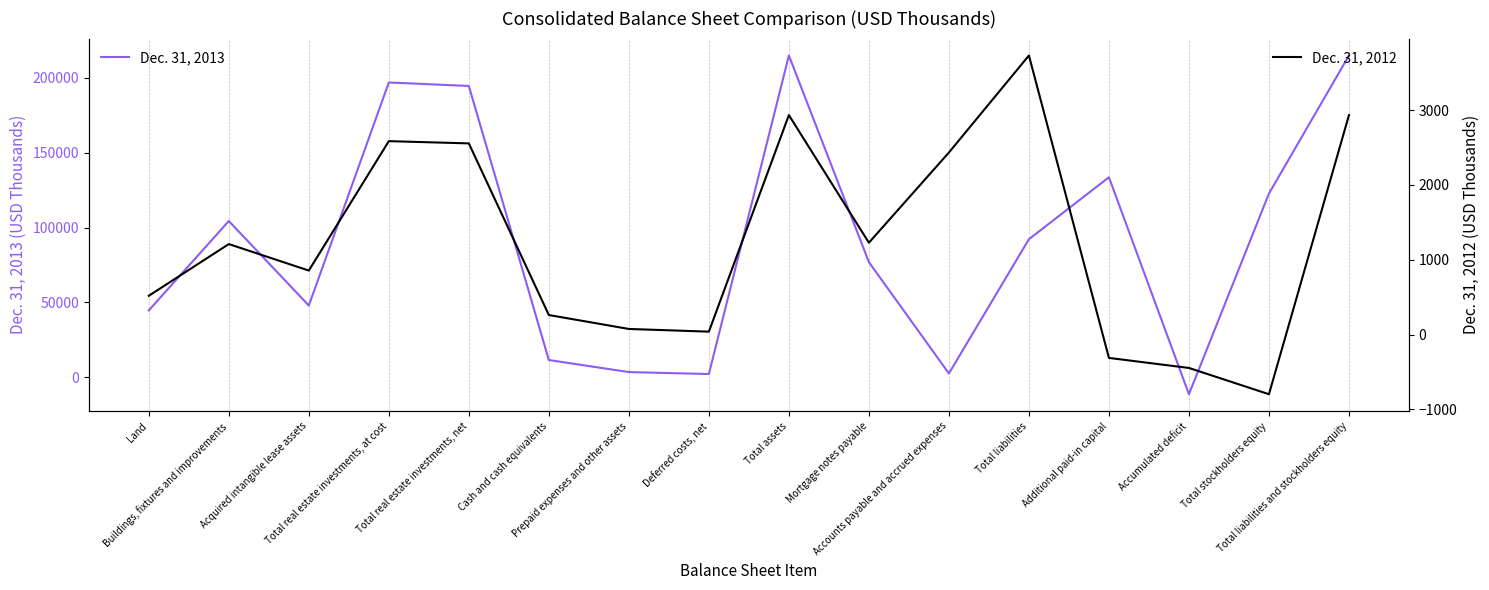

Is the value of Dec. 31, 2013 at Accounts payable and accrued expenses greater than the value of Dec. 31, 2012 at Accounts payable and accrued expenses?

Yes